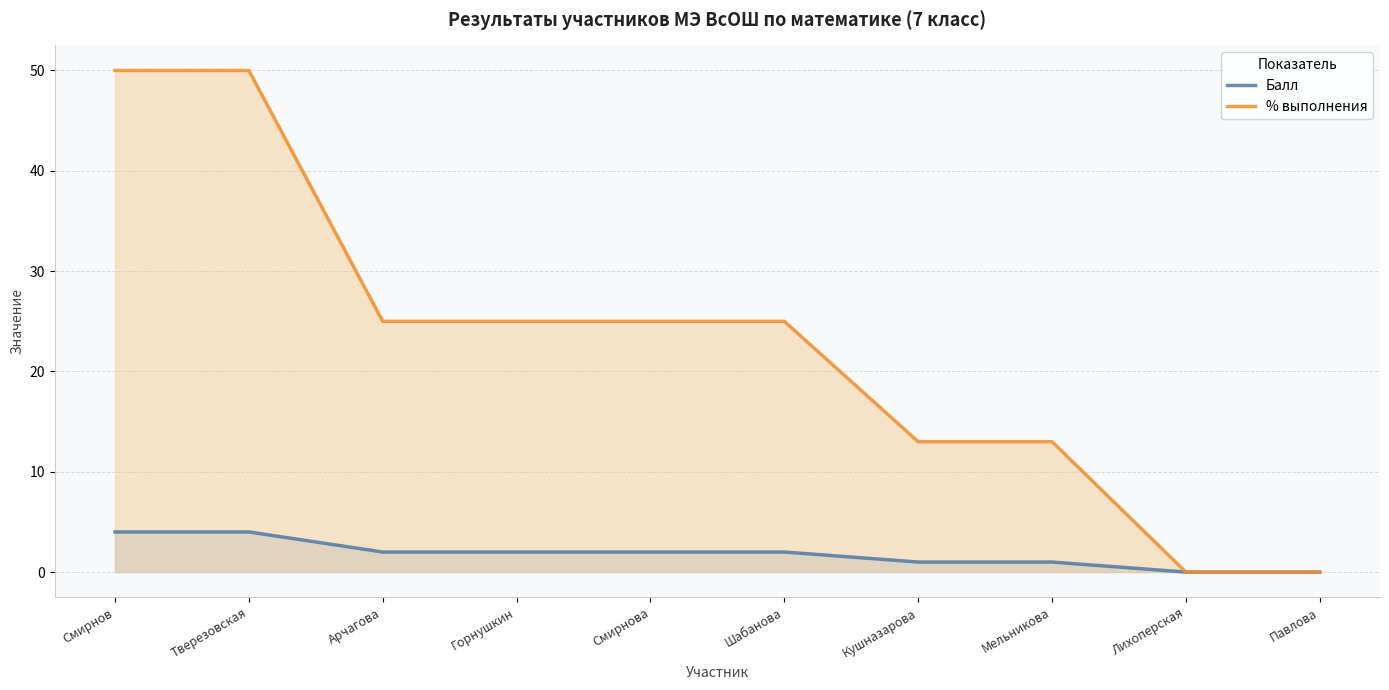

True or false: Балл and % выполнения intersect in this chart.

False